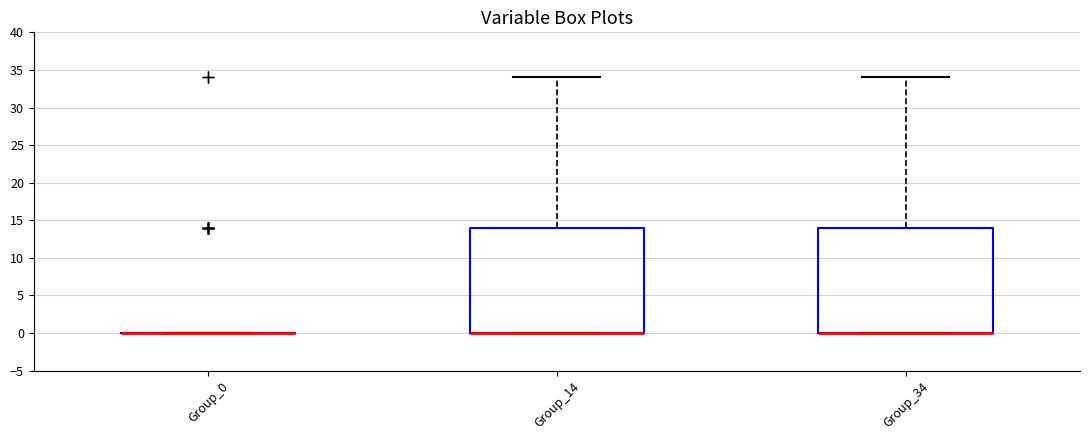

Reading left to right, read every box against the y-axis: the position of its median line, the range the box covers, and the ends of its whiskers. The values are not printed on the chart, so give them approximately, as read against the axis.

Group_0: box collapsed to a line at 0, whiskers 0 to 0
Group_14: median 0 (drawn on the box's lower edge), box 0 to 14, whiskers 0 to 34
Group_34: median 0 (drawn on the box's lower edge), box 0 to 14, whiskers 0 to 34